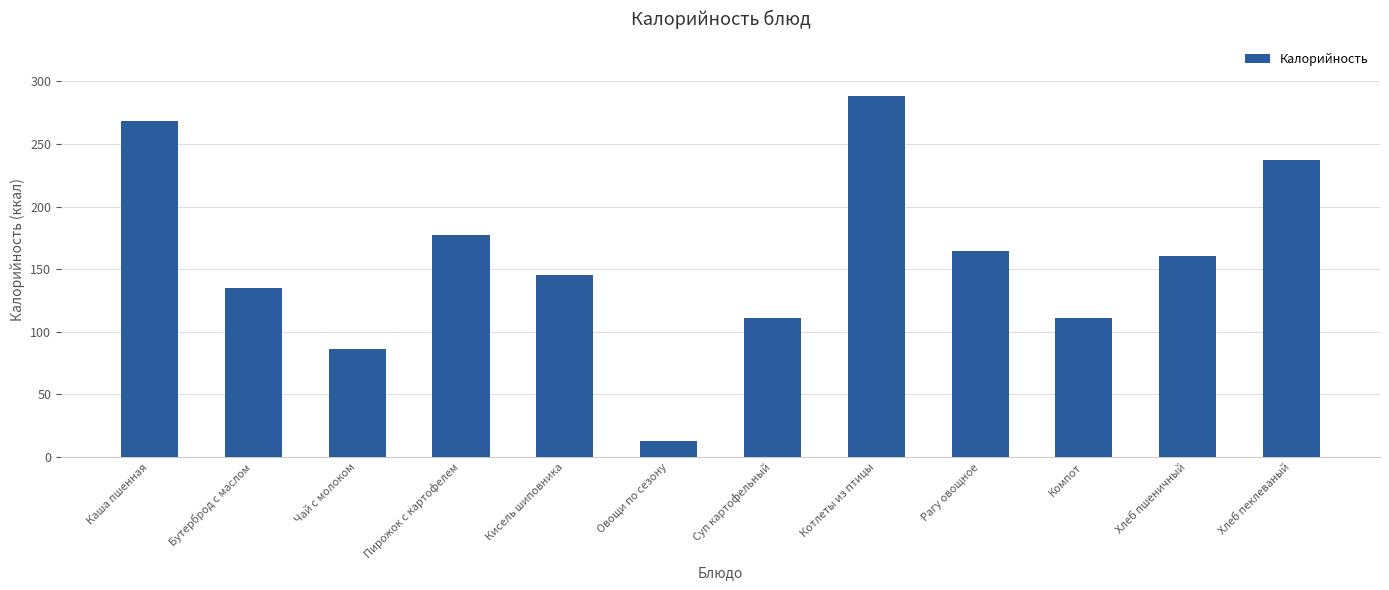

Read the value at Чай с молоком.

86.7